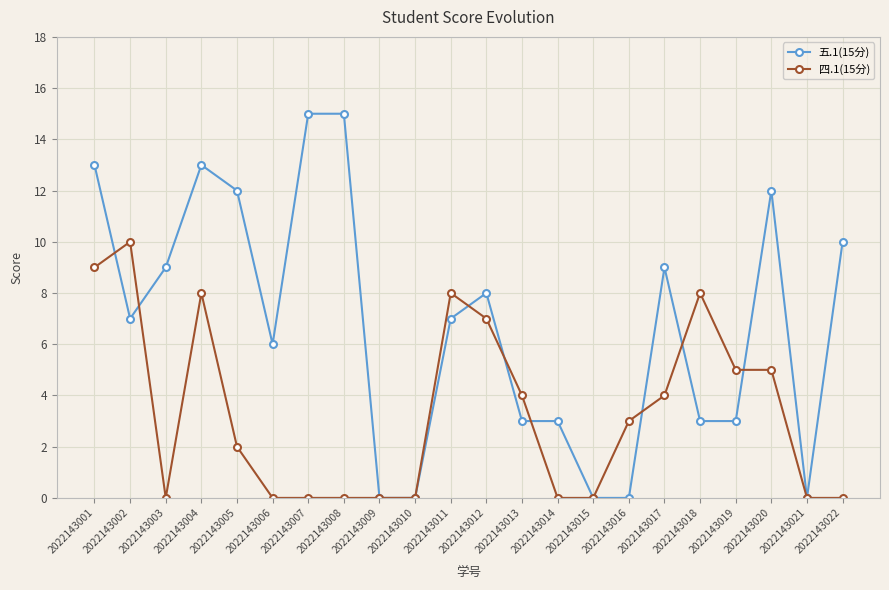

True or false: 四.1(15分) and 五.1(15分) intersect in this chart.

True